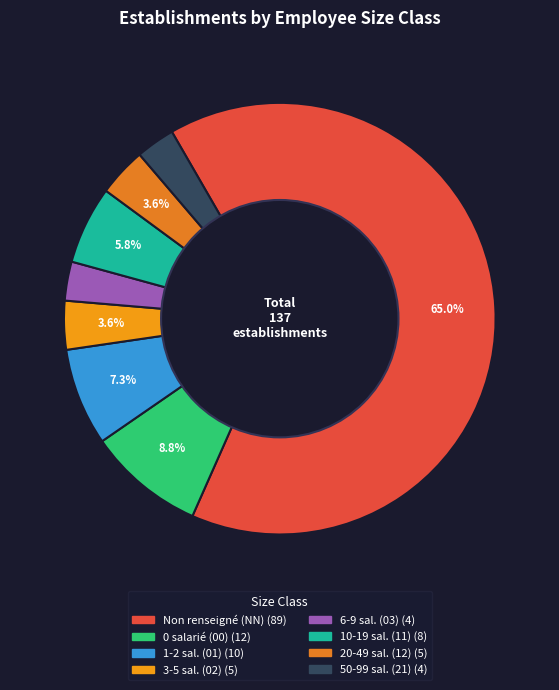

Rank the categories by value from highest to lowest.

NN, 00, 01, 11, 02, 12, 03, 21